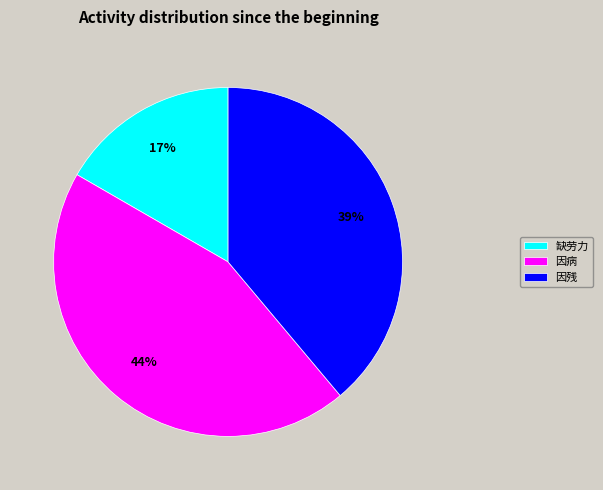

Is there a majority slice in this chart?

No